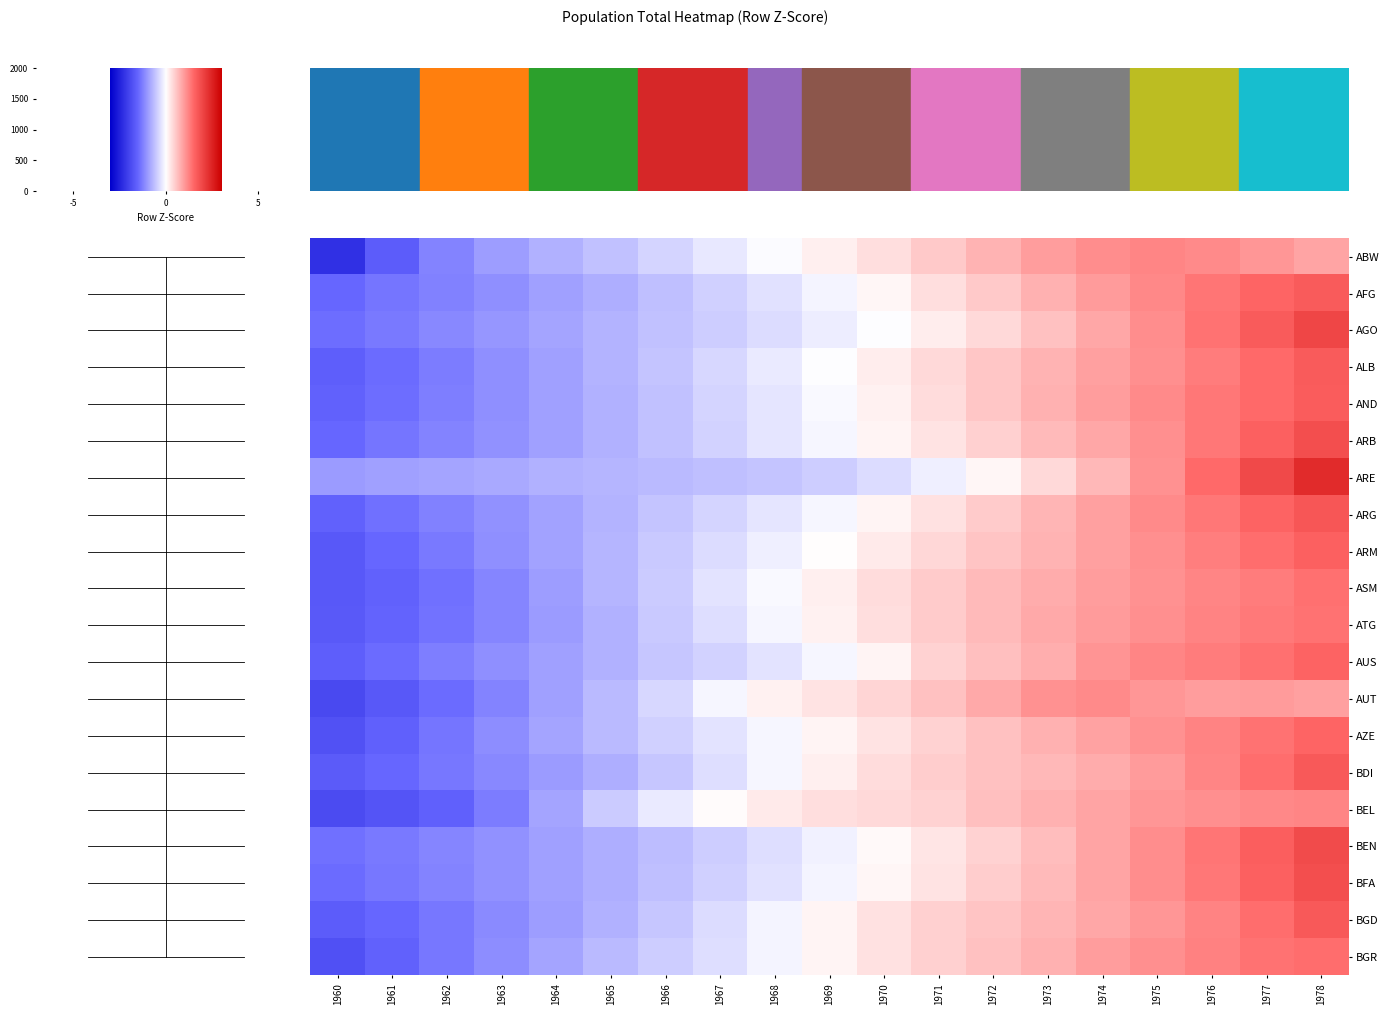

Reading right to left, transcribe all the data shown in this chart.

ABW: 1978=0.9	1977=1.0	1976=1.1	1975=1.2	1974=1.1	1973=1.0	1972=0.7	1971=0.5	1970=0.3	1969=0.1	1968=-0.0	1967=-0.2	1966=-0.4	1965=-0.6	1964=-0.8	1963=-0.9	1962=-1.2	1961=-1.6	1960=-2.3
AFG: 1978=1.6	1977=1.5	1976=1.4	1975=1.2	1974=1.0	1973=0.8	1972=0.5	1971=0.3	1970=0.1	1969=-0.1	1968=-0.3	1967=-0.5	1966=-0.6	1965=-0.8	1964=-0.9	1963=-1.1	1962=-1.2	1961=-1.4	1960=-1.5
AGO: 1978=2.0	1977=1.7	1976=1.4	1975=1.1	1974=0.8	1973=0.6	1972=0.4	1971=0.2	1970=-0.0	1969=-0.2	1968=-0.3	1967=-0.5	1966=-0.6	1965=-0.7	1964=-0.9	1963=-1.0	1962=-1.1	1961=-1.3	1960=-1.4
ALB: 1978=1.7	1977=1.5	1976=1.3	1975=1.1	1974=0.9	1973=0.7	1972=0.5	1971=0.4	1970=0.2	1969=-0.0	1968=-0.2	1967=-0.4	1966=-0.6	1965=-0.7	1964=-0.9	1963=-1.1	1962=-1.3	1961=-1.4	1960=-1.6
AND: 1978=1.6	1977=1.5	1976=1.3	1975=1.1	1974=1.0	1973=0.8	1972=0.5	1971=0.3	1970=0.1	1969=-0.1	1968=-0.2	1967=-0.4	1966=-0.6	1965=-0.8	1964=-0.9	1963=-1.1	1962=-1.3	1961=-1.4	1960=-1.6
ARB: 1978=1.8	1977=1.6	1976=1.3	1975=1.1	1974=0.9	1973=0.7	1972=0.5	1971=0.3	1970=0.1	1969=-0.1	1968=-0.3	1967=-0.4	1966=-0.6	1965=-0.8	1964=-0.9	1963=-1.1	1962=-1.2	1961=-1.4	1960=-1.5
ARE: 1978=2.4	1977=1.9	1976=1.5	1975=1.1	1974=0.7	1973=0.4	1972=0.1	1971=-0.2	1970=-0.3	1969=-0.5	1968=-0.6	1967=-0.6	1966=-0.7	1965=-0.7	1964=-0.8	1963=-0.8	1962=-0.9	1961=-0.9	1960=-1.0
ARG: 1978=1.7	1977=1.5	1976=1.3	1975=1.1	1974=0.9	1973=0.7	1972=0.5	1971=0.3	1970=0.1	1969=-0.1	1968=-0.3	1967=-0.4	1966=-0.6	1965=-0.7	1964=-0.9	1963=-1.1	1962=-1.2	1961=-1.4	1960=-1.6
ARM: 1978=1.6	1977=1.4	1976=1.3	1975=1.1	1974=0.9	1973=0.7	1972=0.6	1971=0.4	1970=0.2	1969=0.0	1968=-0.2	1967=-0.3	1966=-0.5	1965=-0.7	1964=-0.9	1963=-1.1	1962=-1.3	1961=-1.5	1960=-1.7
ASM: 1978=1.4	1977=1.3	1976=1.2	1975=1.1	1974=0.9	1973=0.8	1972=0.7	1971=0.5	1970=0.3	1969=0.1	1968=-0.1	1967=-0.3	1966=-0.5	1965=-0.7	1964=-1.0	1963=-1.2	1962=-1.4	1961=-1.6	1960=-1.7
ATG: 1978=1.4	1977=1.3	1976=1.2	1975=1.1	1974=1.0	1973=0.8	1972=0.7	1971=0.5	1970=0.3	1969=0.1	1968=-0.1	1967=-0.3	1966=-0.5	1965=-0.8	1964=-1.0	1963=-1.2	1962=-1.4	1961=-1.5	1960=-1.7
AUS: 1978=1.5	1977=1.4	1976=1.3	1975=1.2	1974=1.0	1973=0.8	1972=0.6	1971=0.4	1970=0.1	1969=-0.1	1968=-0.3	1967=-0.4	1966=-0.5	1965=-0.8	1964=-0.9	1963=-1.1	1962=-1.2	1961=-1.4	1960=-1.6
AUT: 1978=0.9	1977=1.0	1976=1.0	1975=1.0	1974=1.1	1973=1.1	1972=0.8	1971=0.6	1970=0.4	1969=0.3	1968=0.1	1967=-0.1	1966=-0.4	1965=-0.7	1964=-0.9	1963=-1.2	1962=-1.4	1961=-1.7	1960=-1.9
AZE: 1978=1.5	1977=1.4	1976=1.2	1975=1.1	1974=0.9	1973=0.8	1972=0.6	1971=0.4	1970=0.3	1969=0.1	1968=-0.1	1967=-0.3	1966=-0.5	1965=-0.7	1964=-0.9	1963=-1.1	1962=-1.3	1961=-1.6	1960=-1.8
BDI: 1978=1.7	1977=1.4	1976=1.2	1975=1.0	1974=0.8	1973=0.7	1972=0.6	1971=0.5	1970=0.3	1969=0.1	1968=-0.1	1967=-0.3	1966=-0.6	1965=-0.8	1964=-1.0	1963=-1.2	1962=-1.3	1961=-1.5	1960=-1.6
BEL: 1978=1.2	1977=1.1	1976=1.1	1975=1.0	1974=0.9	1973=0.8	1972=0.6	1971=0.4	1970=0.4	1969=0.3	1968=0.2	1967=0.0	1966=-0.2	1965=-0.5	1964=-0.9	1963=-1.3	1962=-1.6	1961=-1.7	1960=-1.9
BEN: 1978=1.9	1977=1.6	1976=1.4	1975=1.1	1974=0.9	1973=0.7	1972=0.4	1971=0.2	1970=0.0	1969=-0.1	1968=-0.3	1967=-0.5	1966=-0.6	1965=-0.8	1964=-0.9	1963=-1.1	1962=-1.2	1961=-1.3	1960=-1.4
BFA: 1978=1.8	1977=1.6	1976=1.3	1975=1.1	1974=0.9	1973=0.7	1972=0.5	1971=0.3	1970=0.1	1969=-0.1	1968=-0.3	1967=-0.5	1966=-0.6	1965=-0.8	1964=-0.9	1963=-1.1	1962=-1.2	1961=-1.3	1960=-1.5
BGD: 1978=1.7	1977=1.4	1976=1.2	1975=1.0	1974=0.8	1973=0.7	1972=0.6	1971=0.5	1970=0.3	1969=0.1	1968=-0.1	1967=-0.3	1966=-0.6	1965=-0.8	1964=-1.0	1963=-1.1	1962=-1.3	1961=-1.5	1960=-1.6
BGR: 1978=1.4	1977=1.4	1976=1.2	1975=1.1	1974=0.9	1973=0.8	1972=0.6	1971=0.5	1970=0.3	1969=0.1	1968=-0.1	1967=-0.3	1966=-0.5	1965=-0.7	1964=-0.9	1963=-1.1	1962=-1.3	1961=-1.6	1960=-1.8